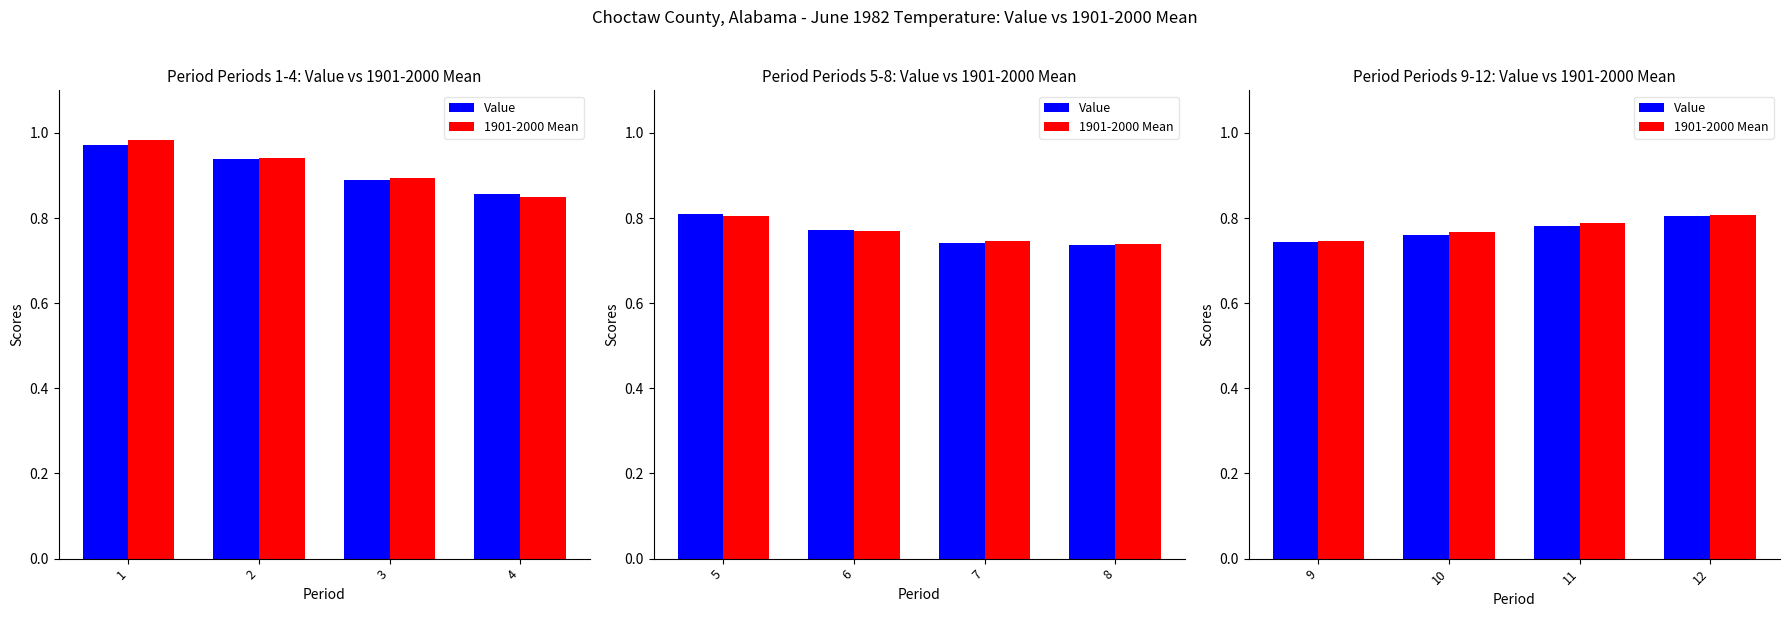

What are all the series names shown in the legend?

Value, 1901-2000 Mean